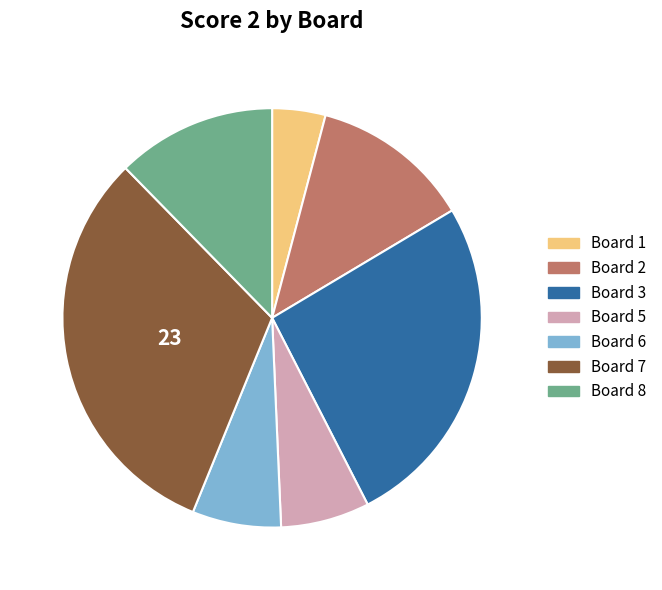

Which slice is the smallest?

Board 1